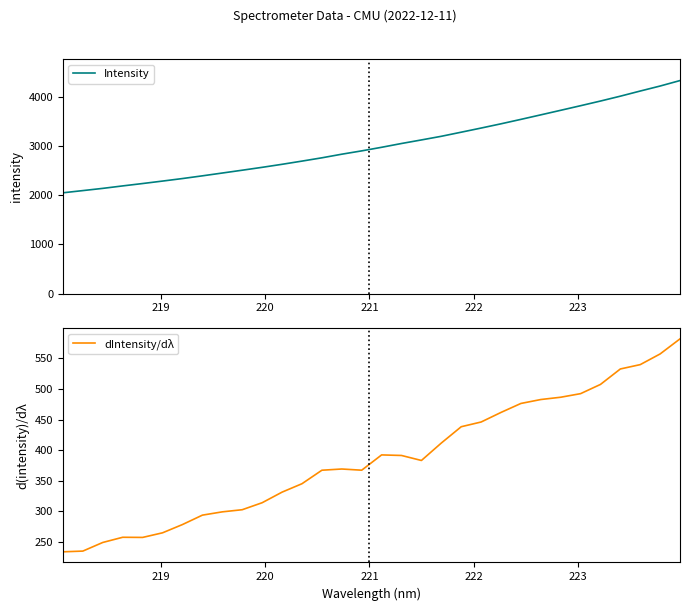

What is the lowest value of the Intensity series?

2045.0